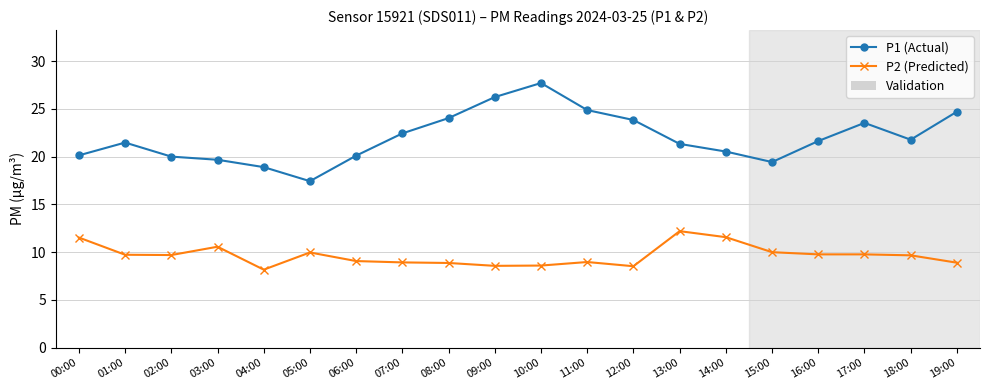

Which category has the lowest value in the P1 (Actual) series?

05:00